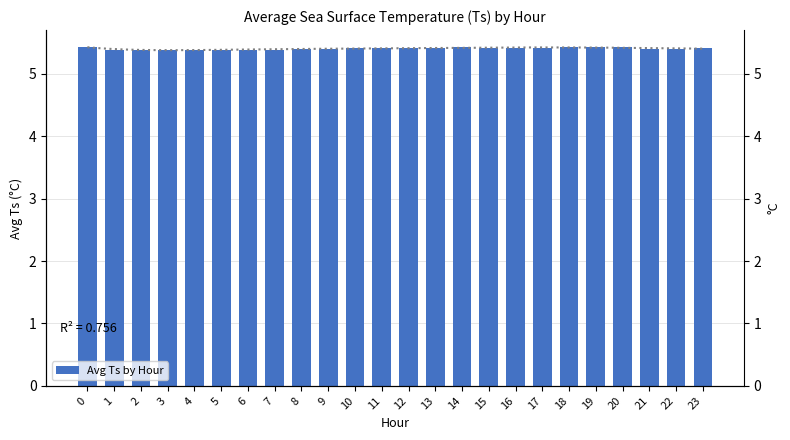

Reading left to right, extract all data points from this chart.

5.4	5.4	5.4	5.4	5.4	5.4	5.4	5.4	5.4	5.4	5.4	5.4	5.4	5.4	5.4	5.4	5.4	5.4	5.4	5.4	5.4	5.4	5.4	5.4